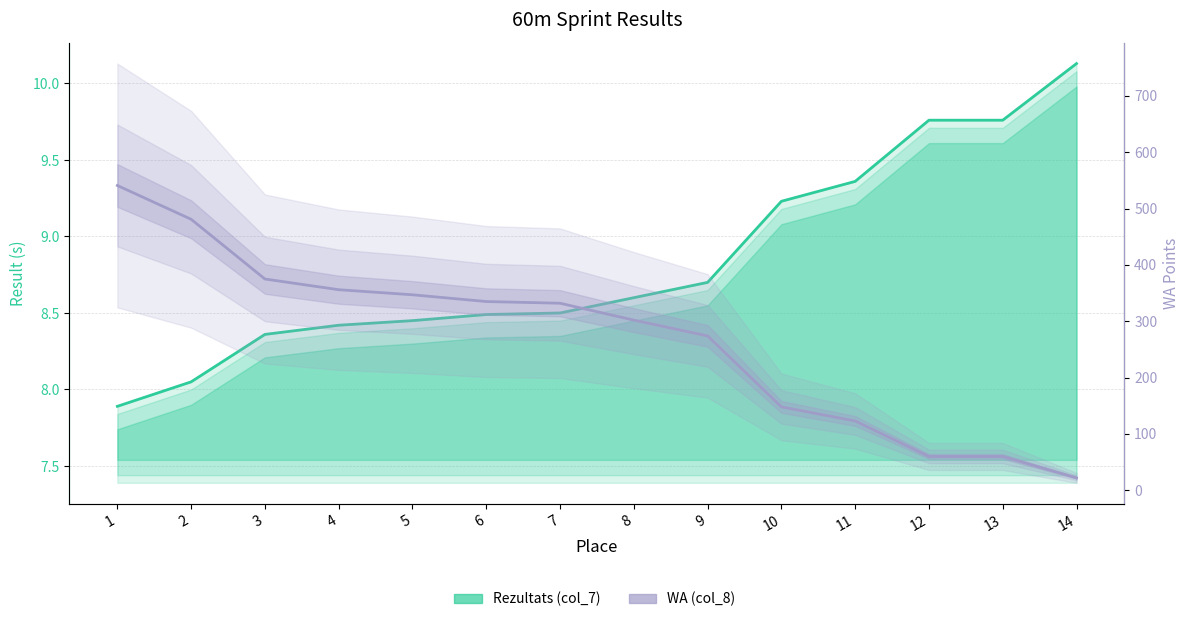

What is the sum of all Rezultats (col_7) values?

123.7